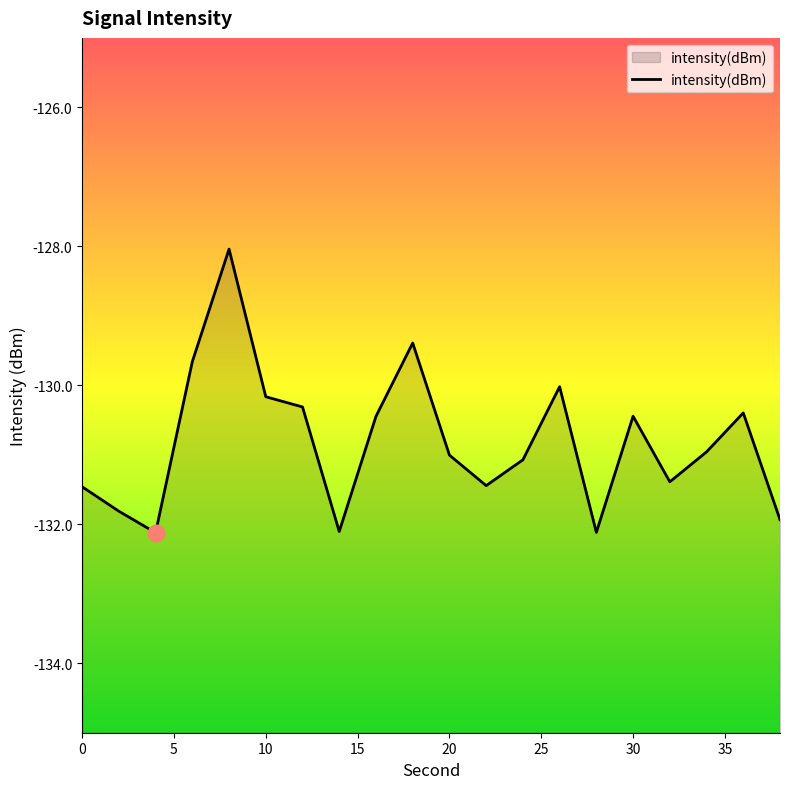

What is the difference between the second highest and second lowest values?

2.7